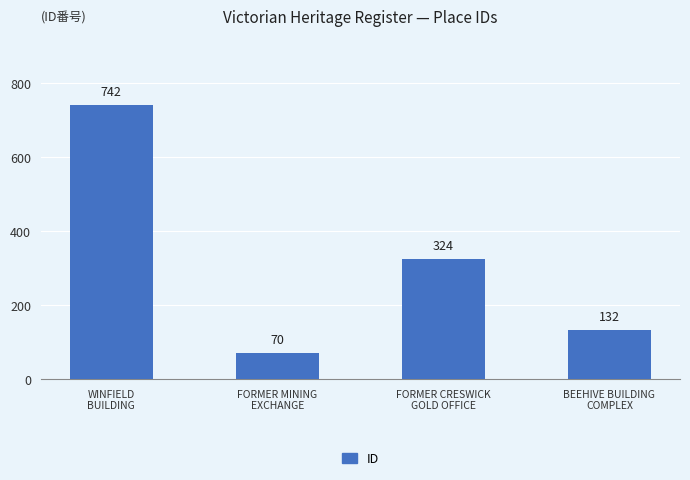

What is the label of the 3rd bar from the right?

FORMER MINING
EXCHANGE